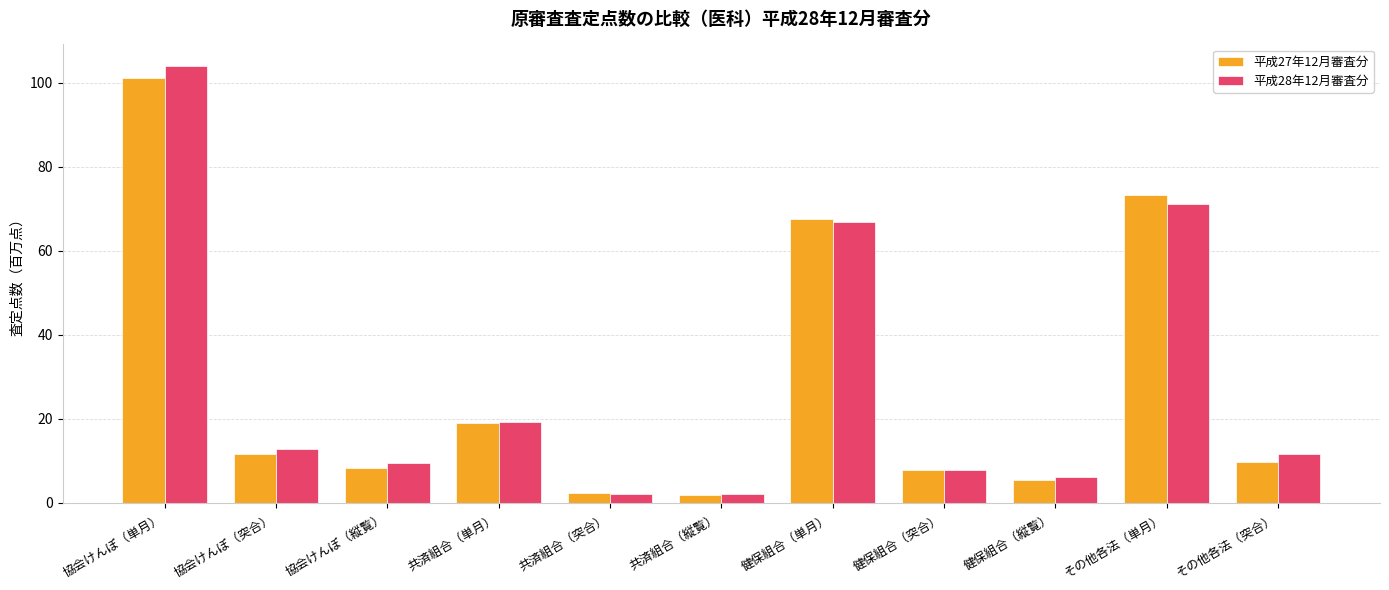

At which category is the sum across all series the highest?

協会けんぽ（単月）